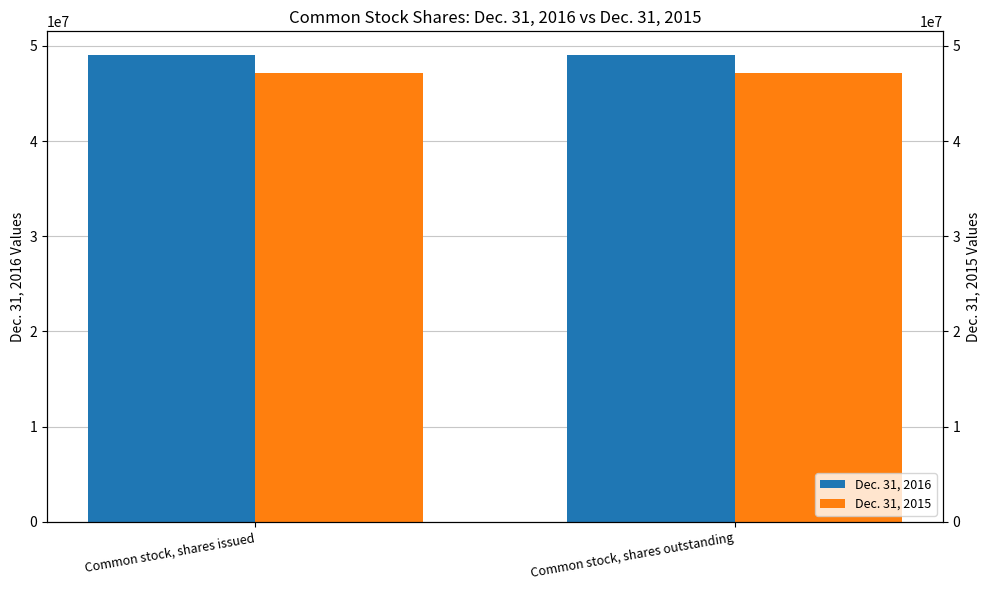

True or false: Dec. 31, 2015 has a value of 47120000 at Common stock, shares outstanding.

True